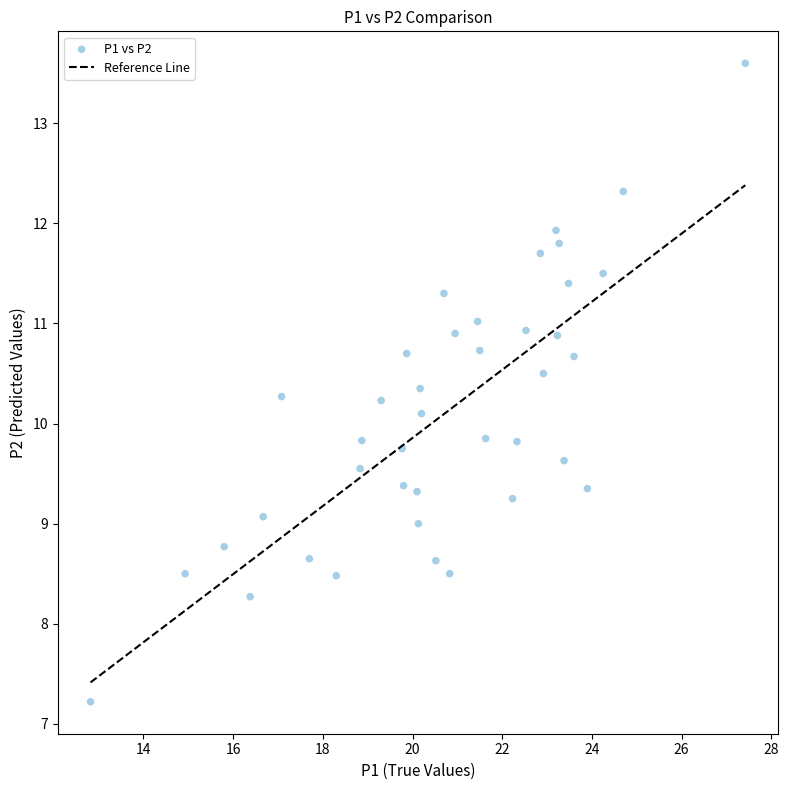

What is the range of Y values (max minus min)?

6.4